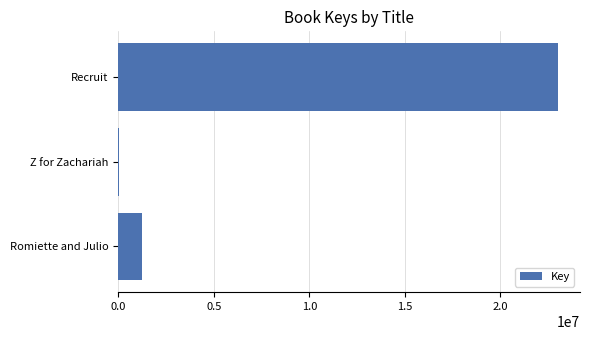

The chart shows a value of 5976023 at Recruit. True or false?

False